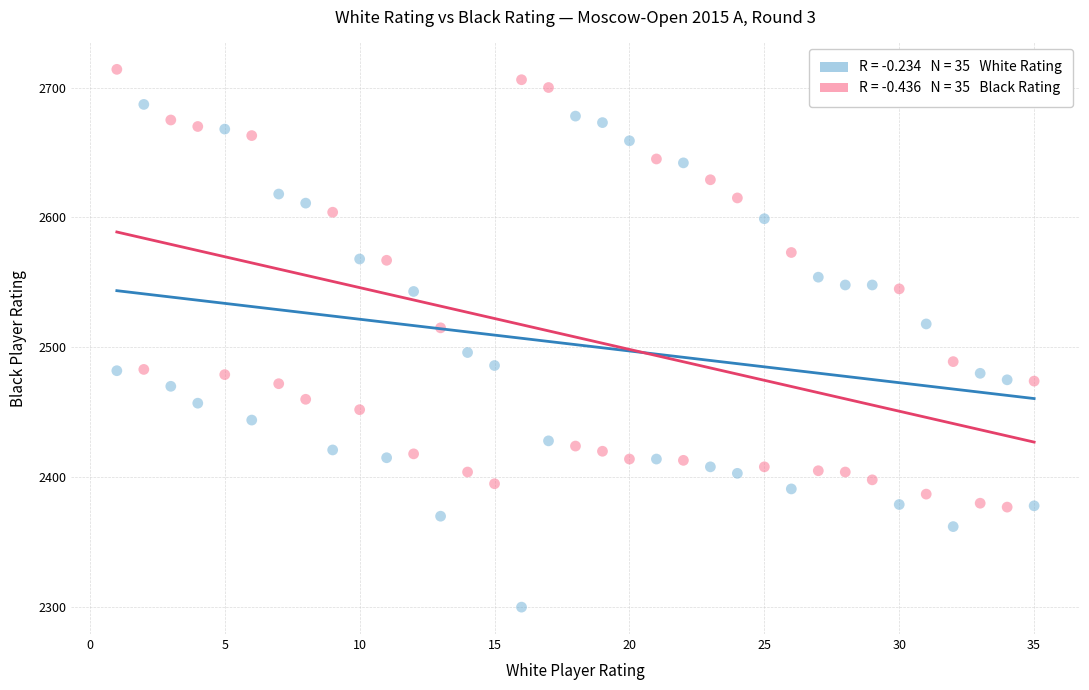

Across all data points, what is the range of X values (max minus min)?

34